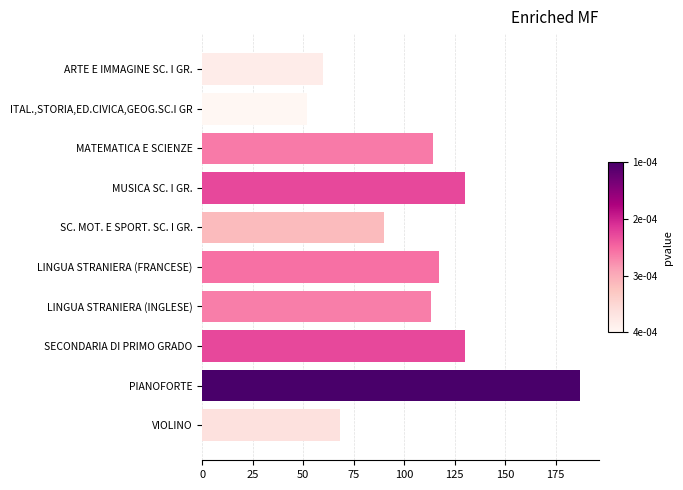

True or false: the data shows 117 at LINGUA STRANIERA (FRANCESE).

True